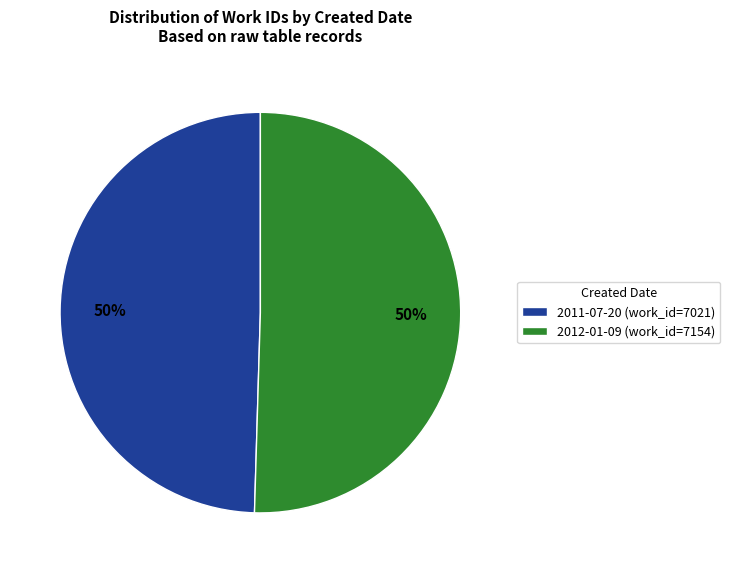

To the nearest percent, what percentage of the pie is 2011-07-20 (work_id=7021)?

50%